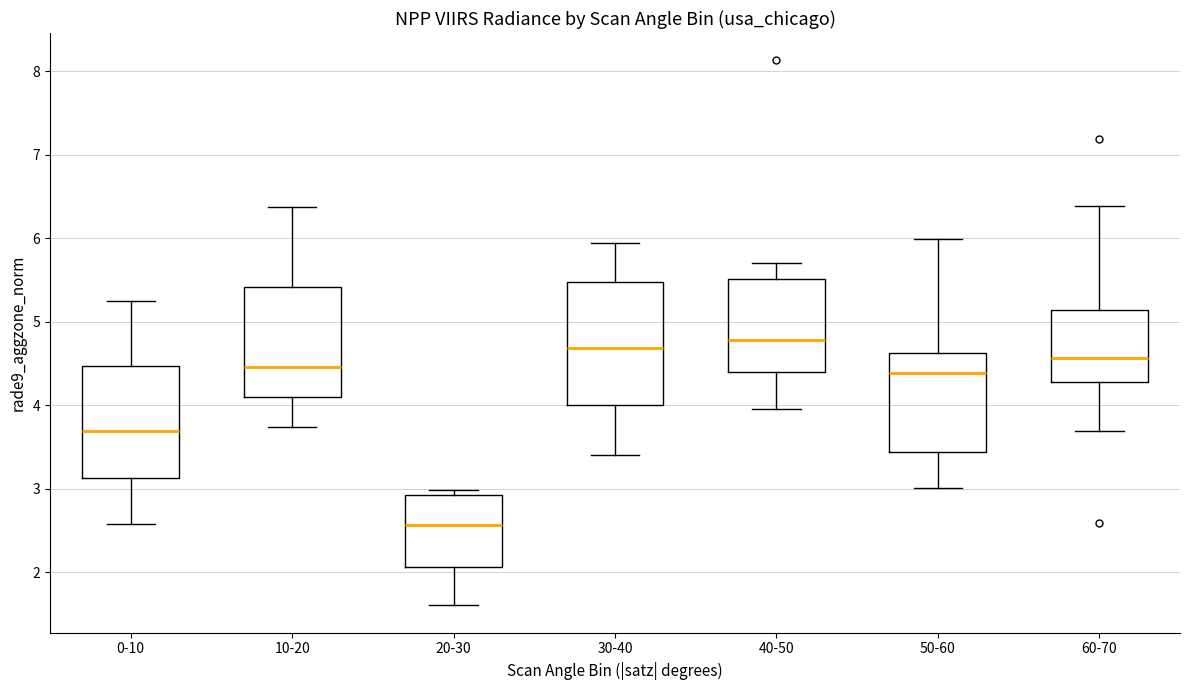

Reading left to right, transcribe this box plot: for each box, give where its median line is, the range the box spans, and where its two whiskers end, as read against the y-axis. The values are not printed on the chart, so give them approximately, as read against the axis.

0-10: median 3.7, box 3.1 to 4.5, whiskers 2.6 to 5.3
10-20: median 4.5, box 4.1 to 5.4, whiskers 3.7 to 6.4
20-30: median 2.6, box 2.1 to 2.9, whiskers 1.6 to 3.0
30-40: median 4.7, box 4.0 to 5.5, whiskers 3.4 to 5.9
40-50: median 4.8, box 4.4 to 5.5, whiskers 4.0 to 5.7
50-60: median 4.4, box 3.4 to 4.6, whiskers 3.0 to 6.0
60-70: median 4.6, box 4.3 to 5.1, whiskers 3.7 to 6.4